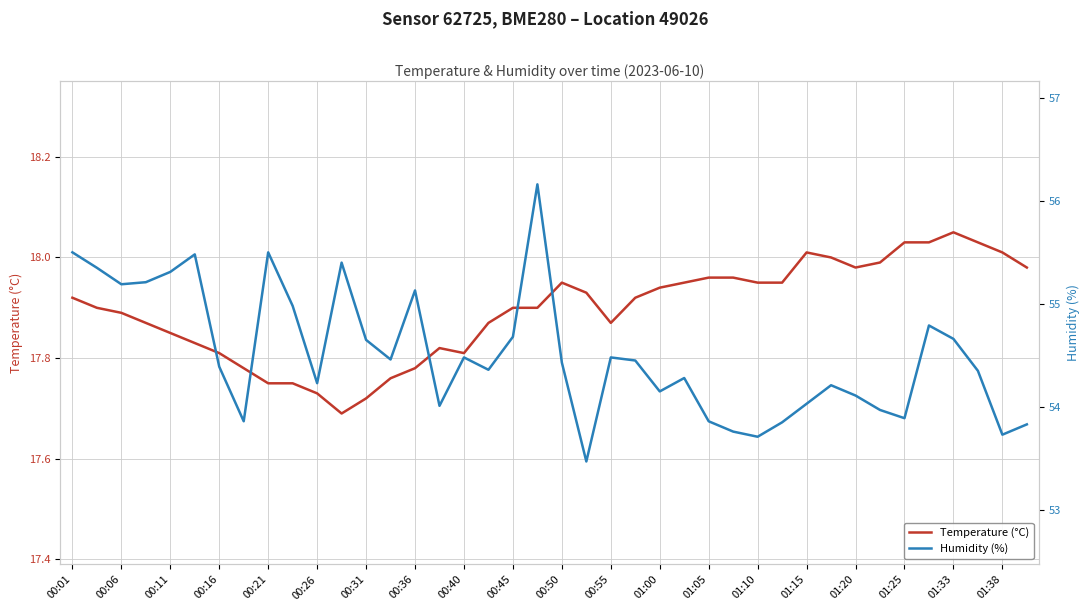

Which category has the highest value in the Temperature (°C) series?

01:33